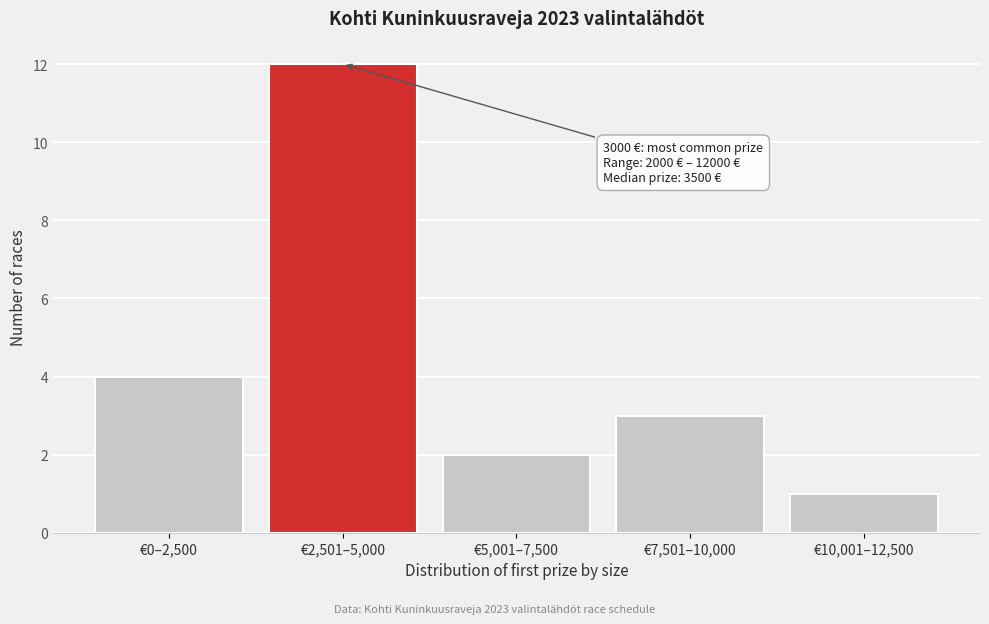

Reading left to right, list all the values displayed in this chart.

4	12	2	3	1